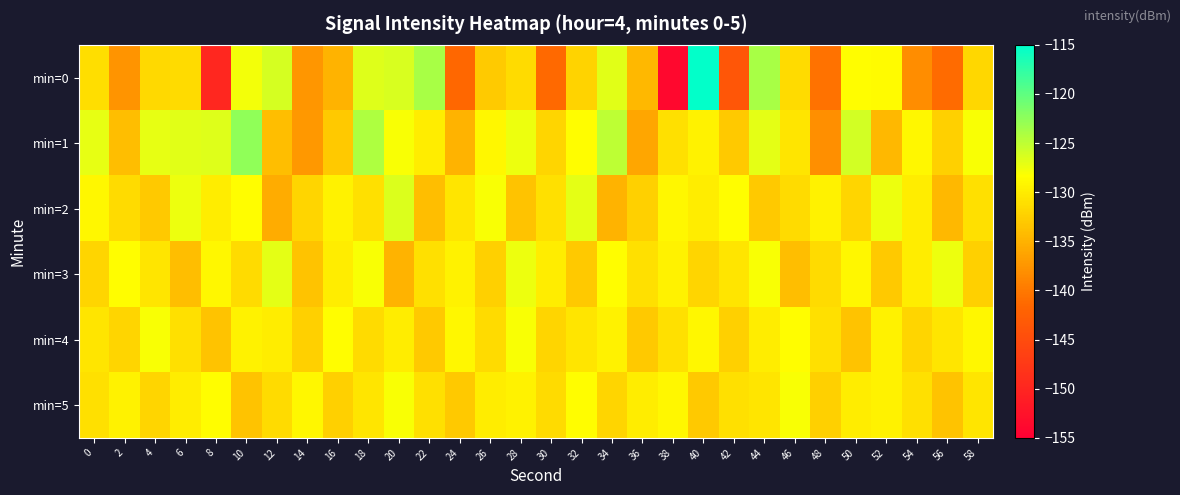

What is the smallest value displayed?

-153.8